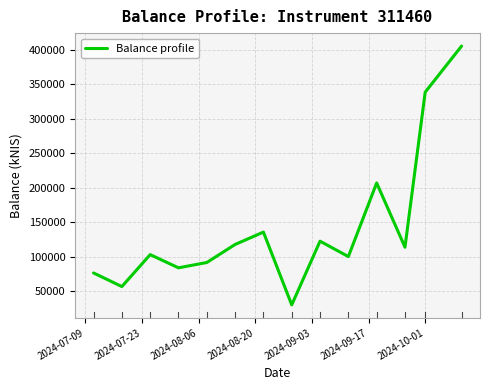

How many values are below 114008?

7